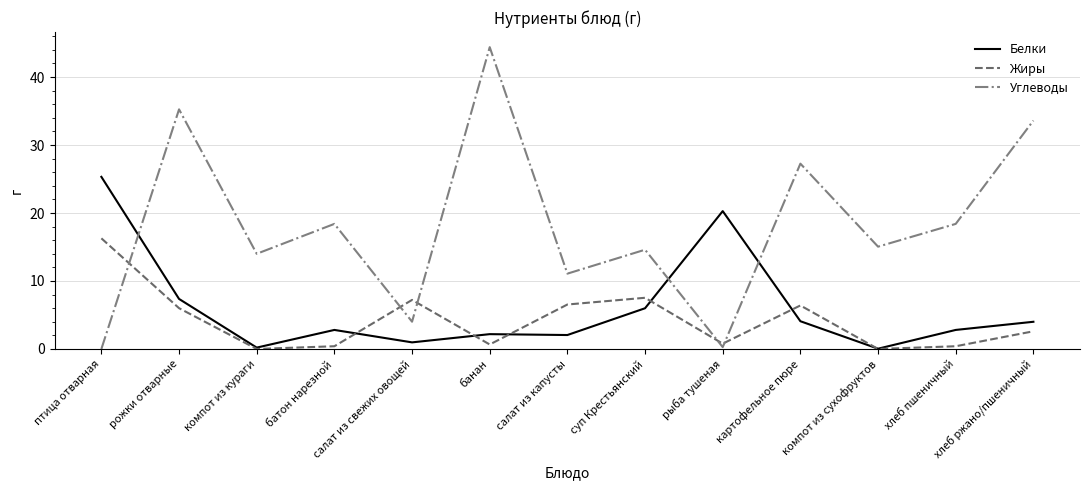

Is the value of Углеводы at картофельное пюре greater than the value of Жиры at салат из свежих овощей?

Yes